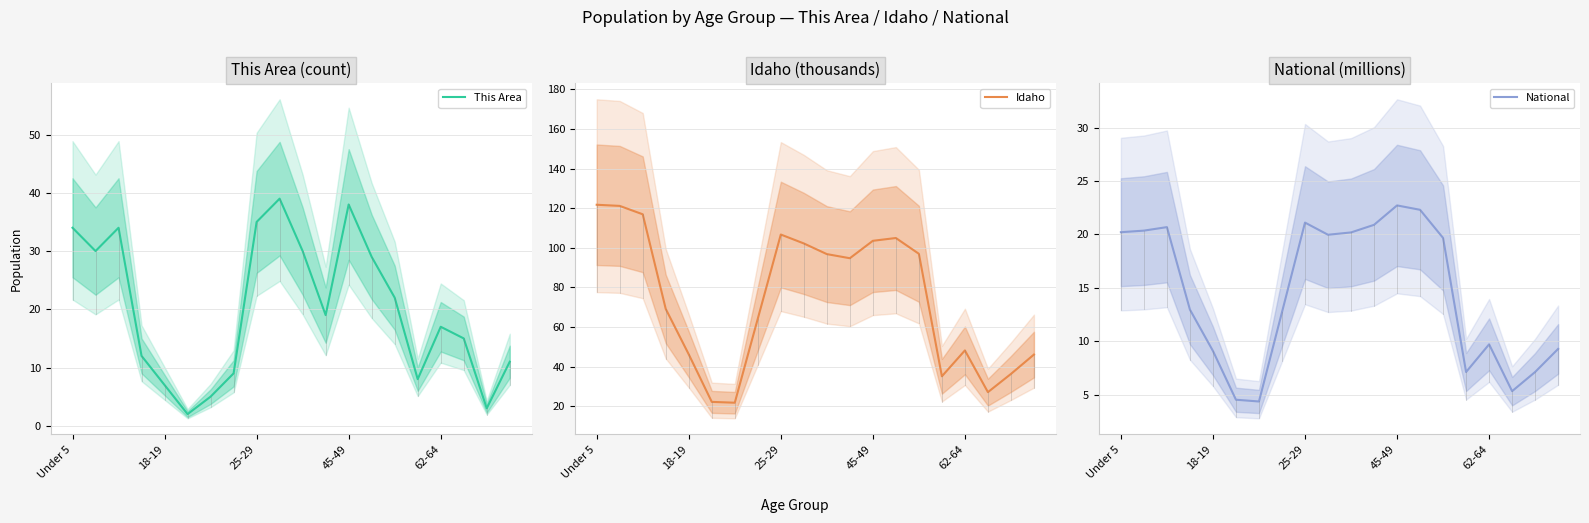

Where does the National series first go above 19?

Under 5